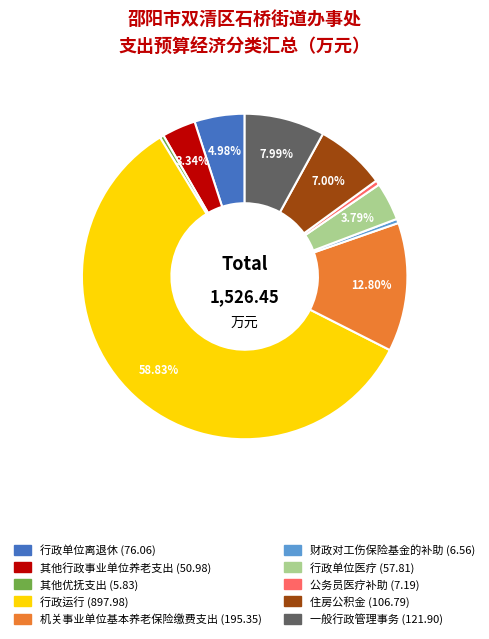

Is it true that 机关事业单位基本养老保险缴费支出 is 27% of the pie?

False